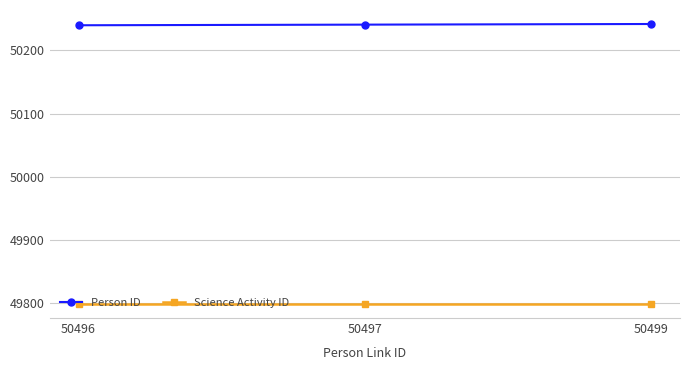

What is the difference between the highest and lowest values at 50499?

444